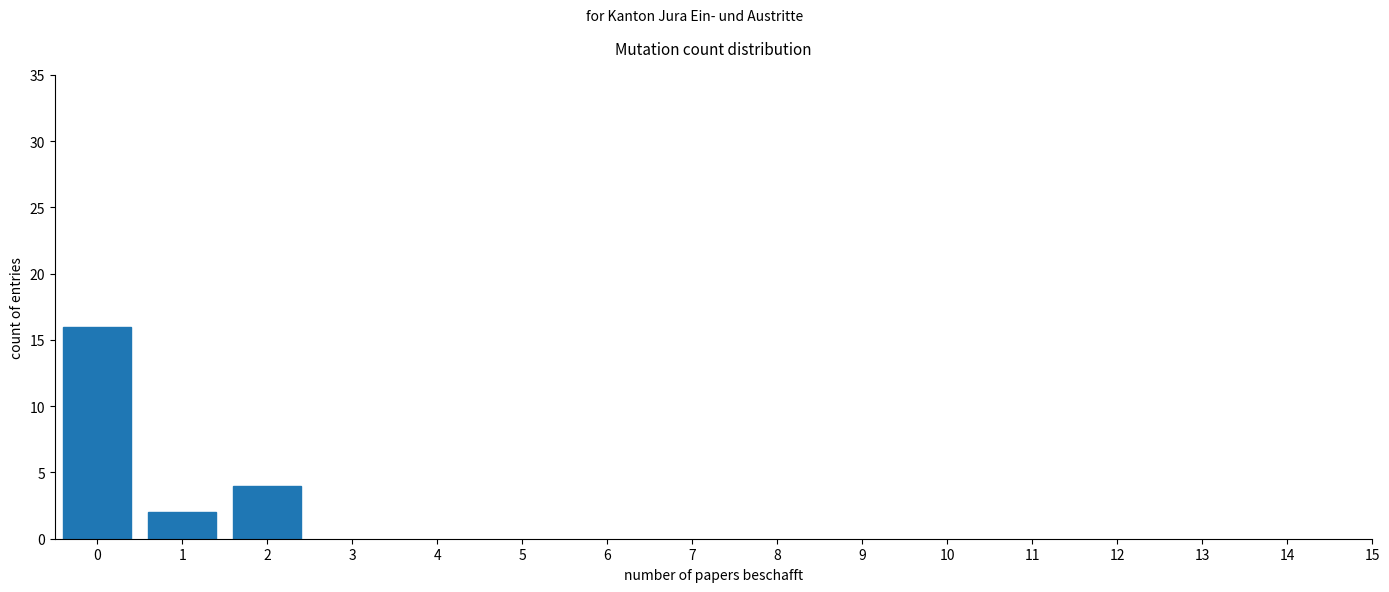

Reading right to left, list all the values displayed in this chart.

4	2	16